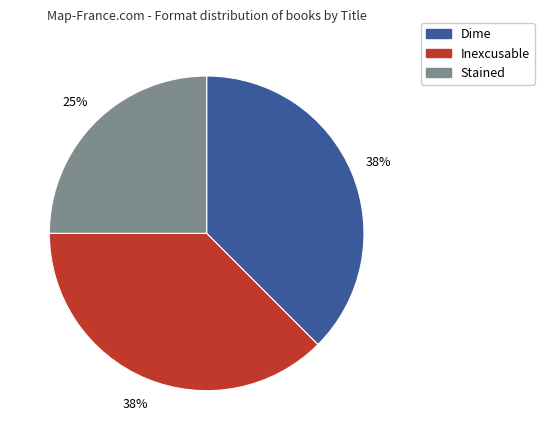

How many slices are in this pie chart?

3